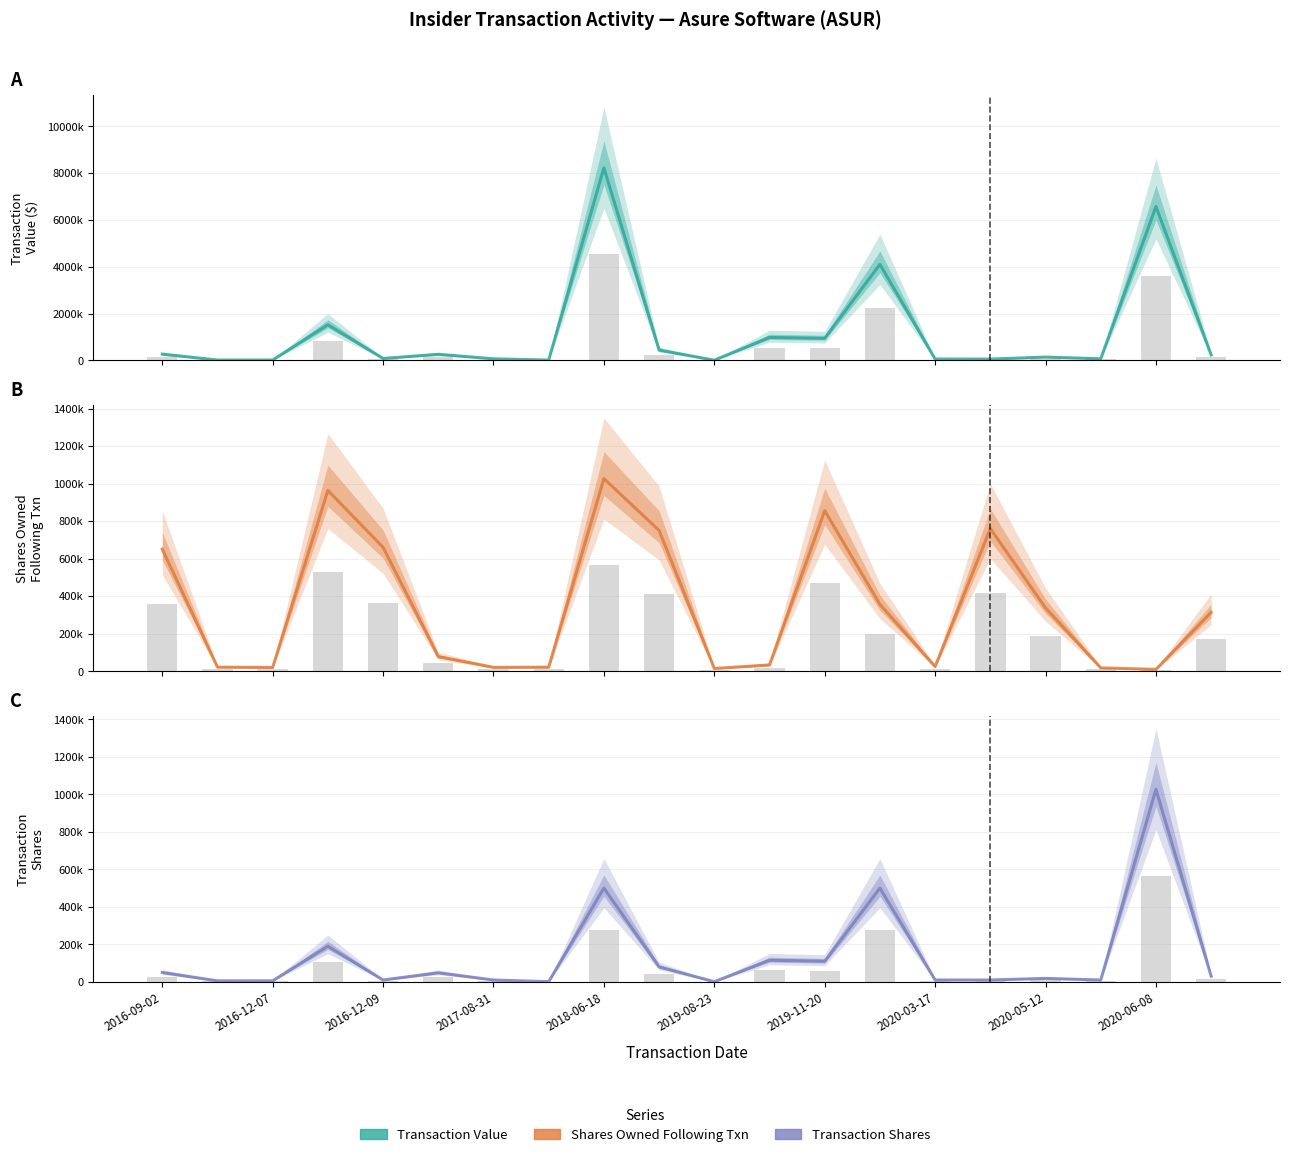

True or false: Txn Shares has a value of 801533 at 13.

False